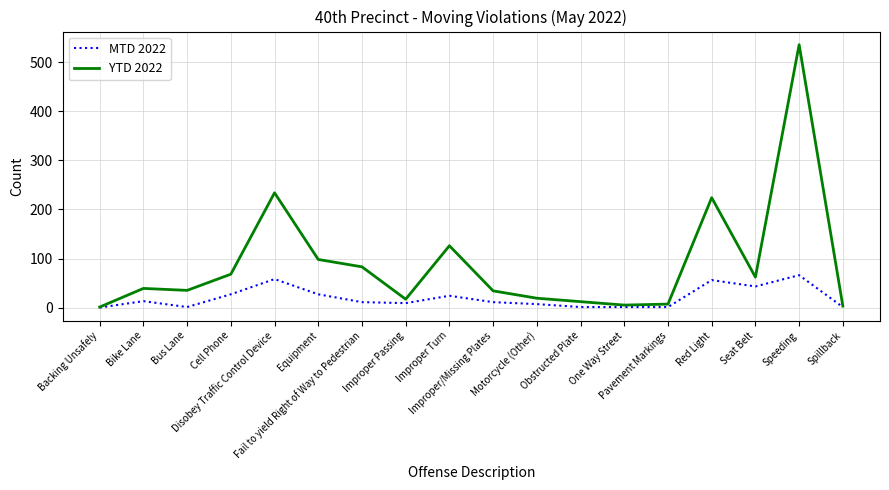

What is the highest value of the YTD 2022 series?

536